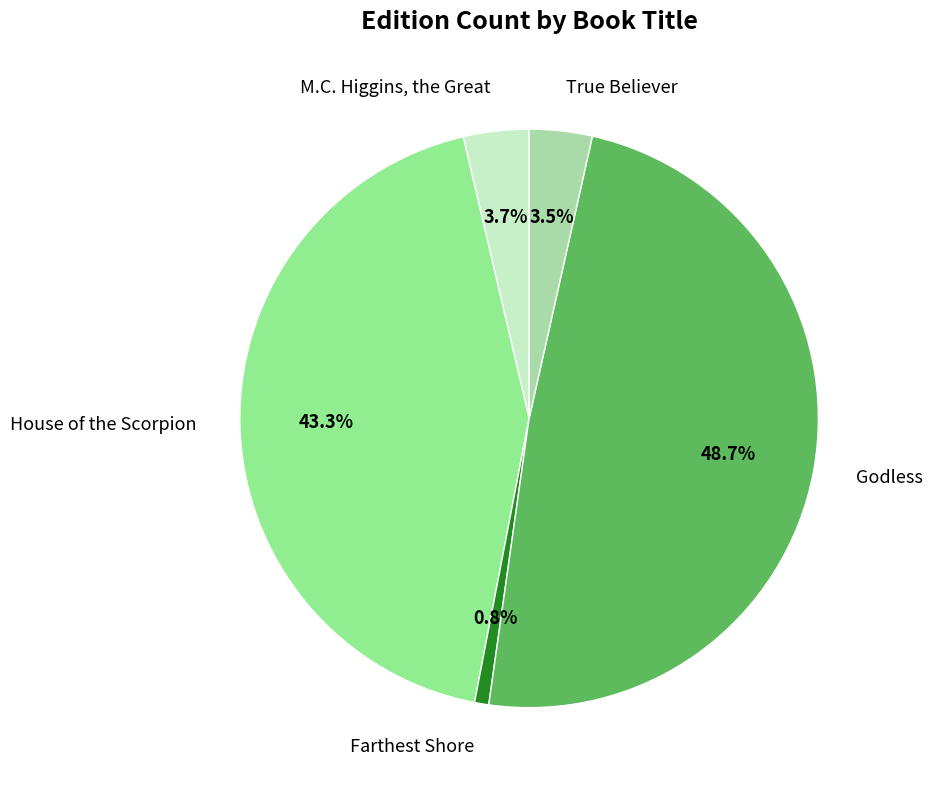

How many slices are in this pie chart?

5